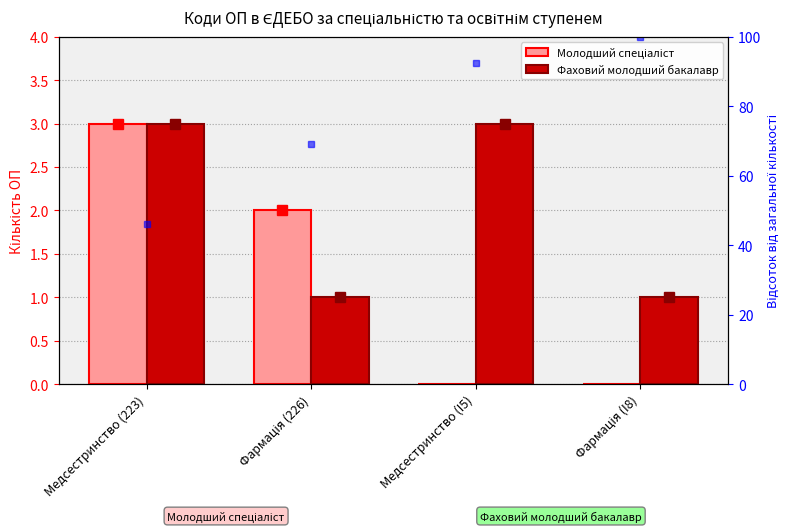

Which series changed the most between Медсестринство (223) and Фармація (I8)?

Молодший спеціаліст